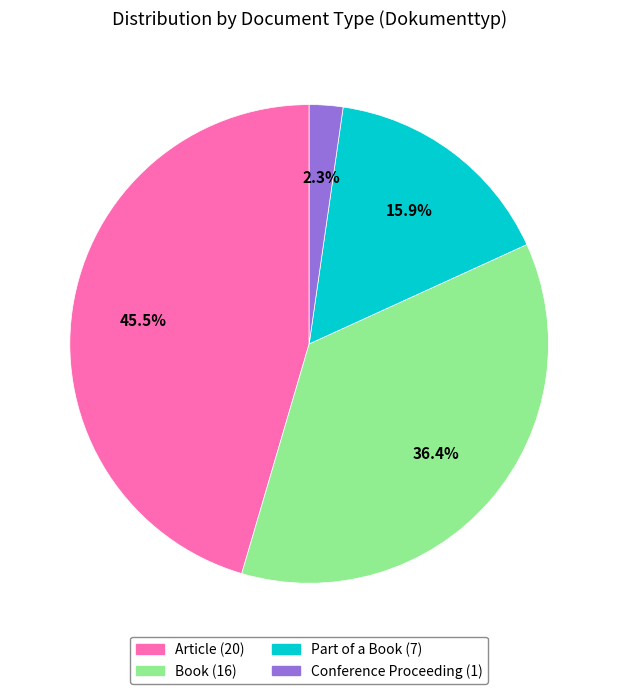

Which slice is the smallest?

Conference Proceeding